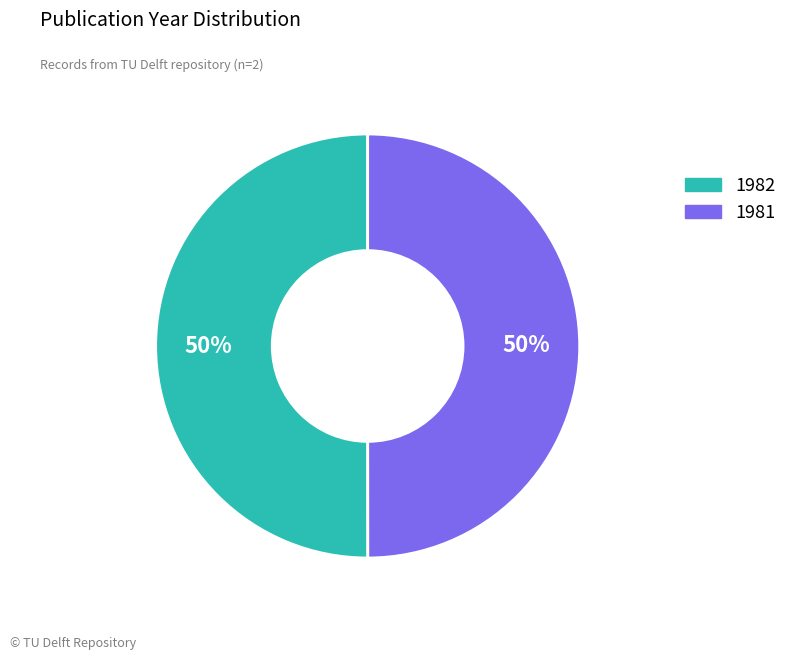

To the nearest percent, what is the average slice percentage?

50%